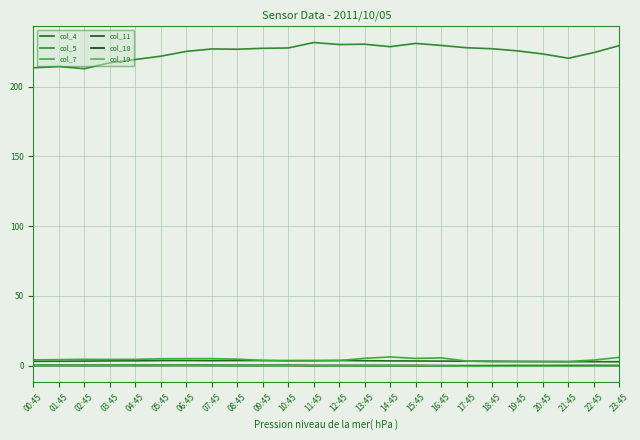

At which category does the chart reach its minimum across all series?

18:45